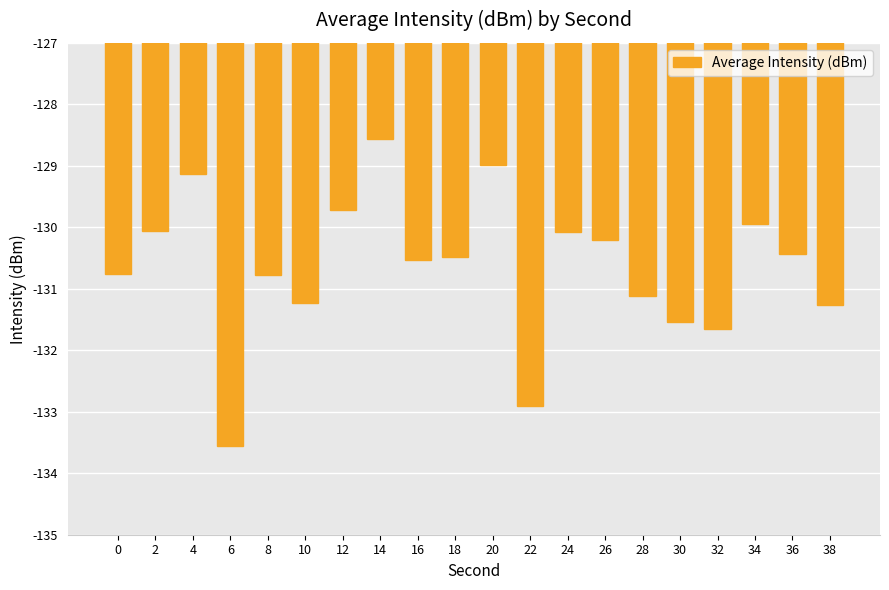

What is the change in value from 0 to 30?

-0.8